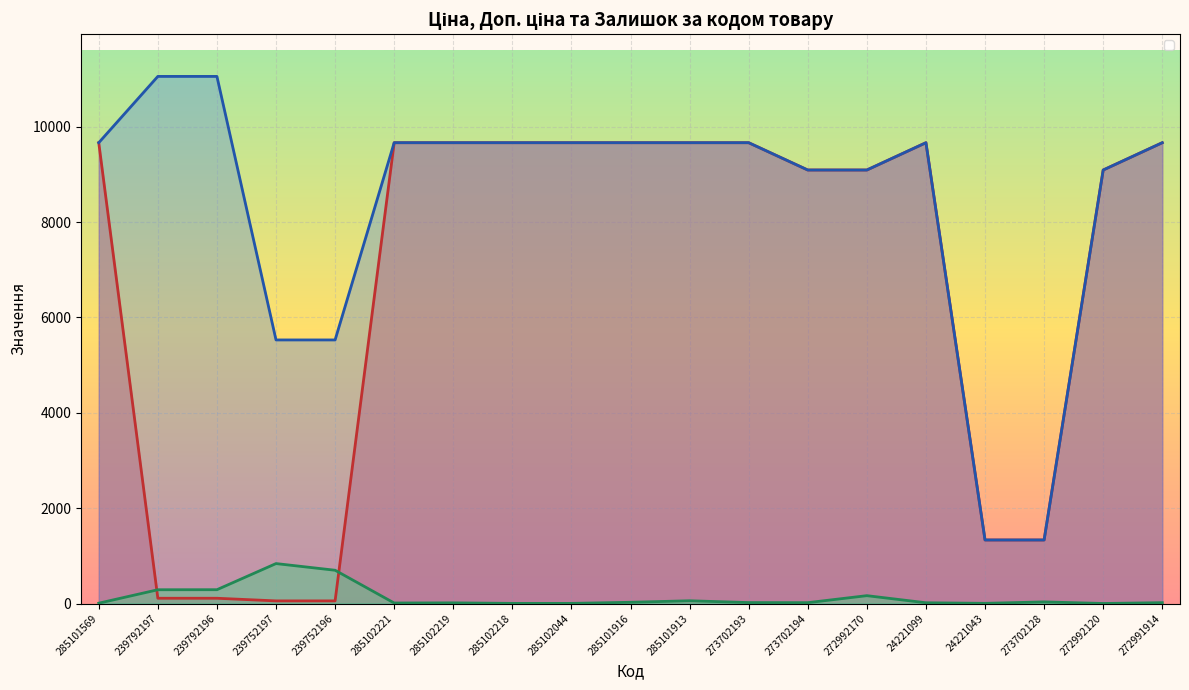

At which label does Залишок first exceed 18?

239792197